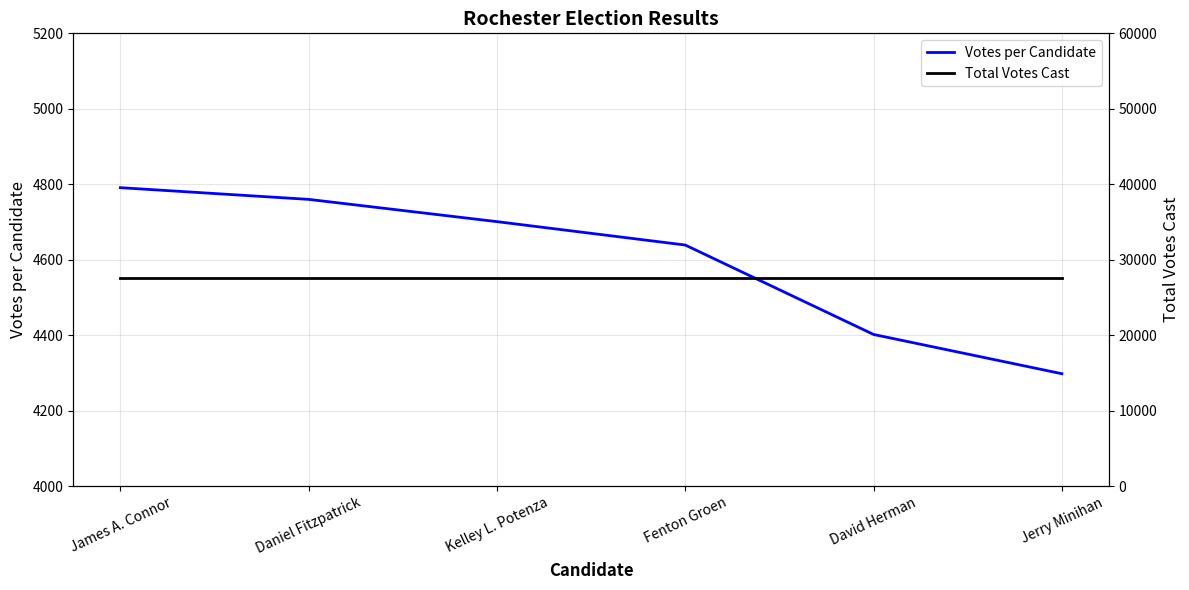

What is the sum of all Votes per Candidate values?

27591